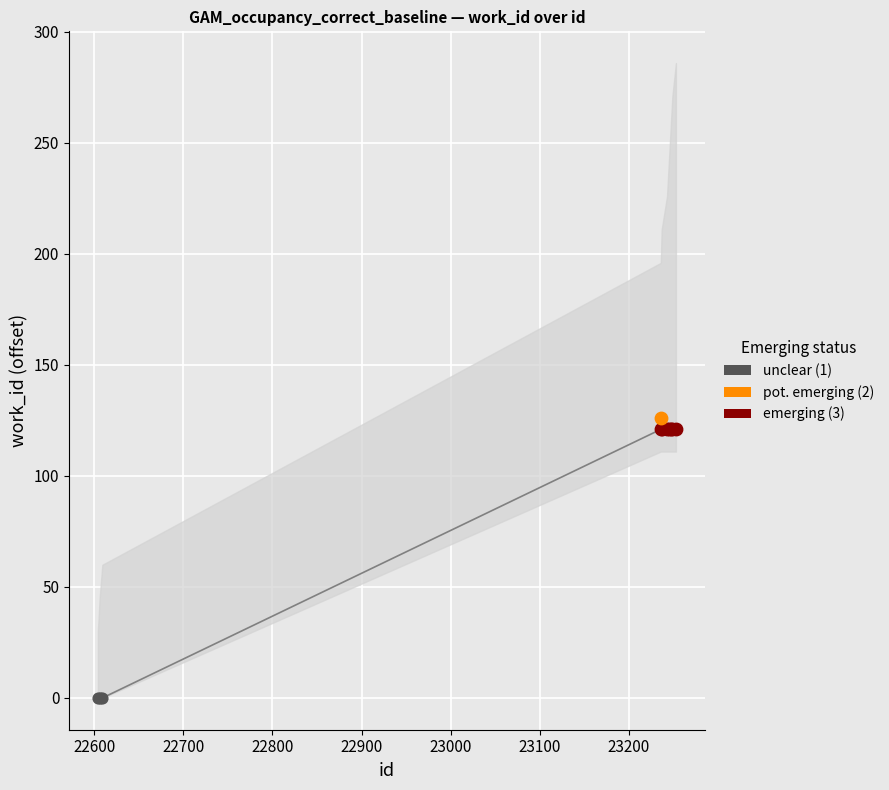

What is the ratio of the value at 23236 to the value at 23243?

1.0